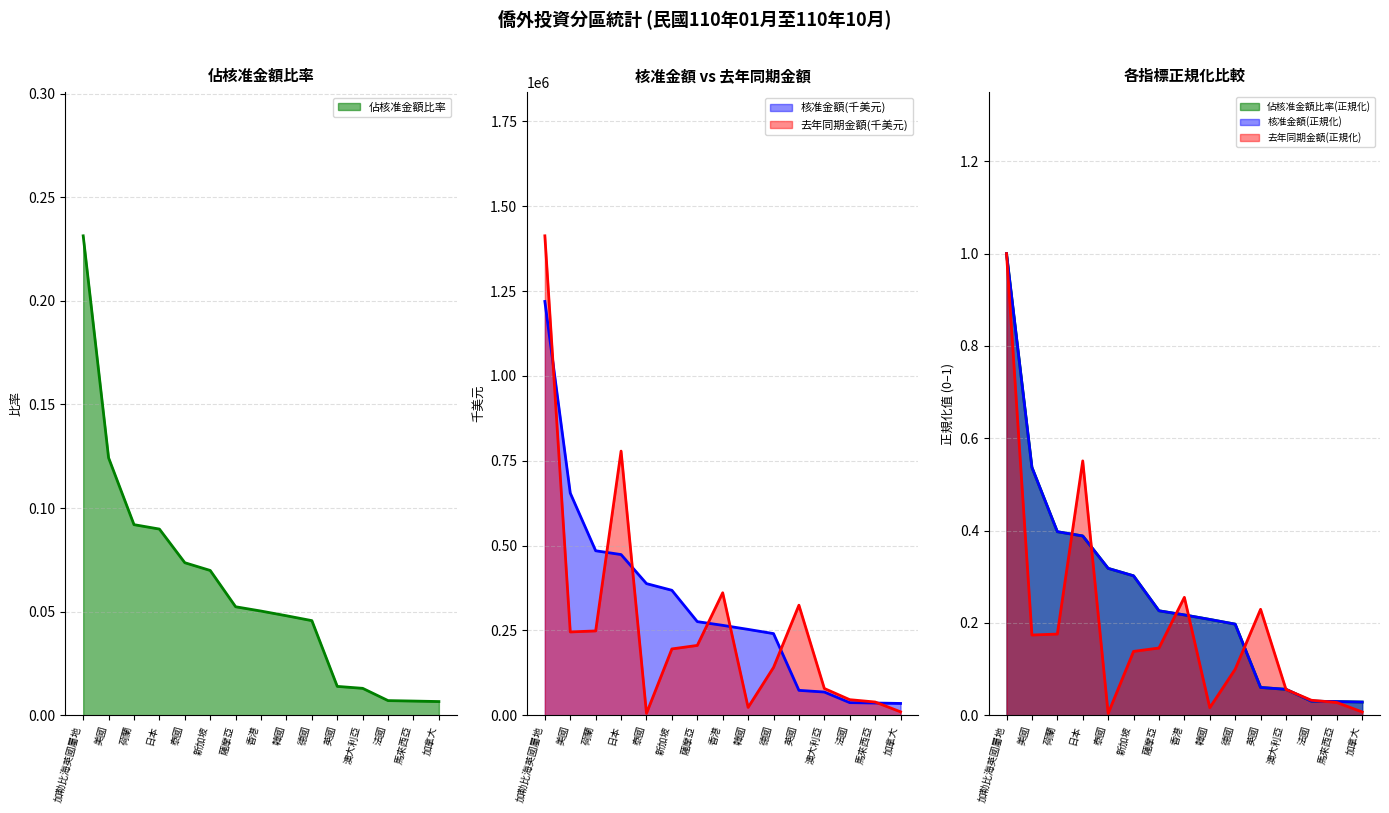

Which has a higher value, 澳大利亞 or 德國?

德國